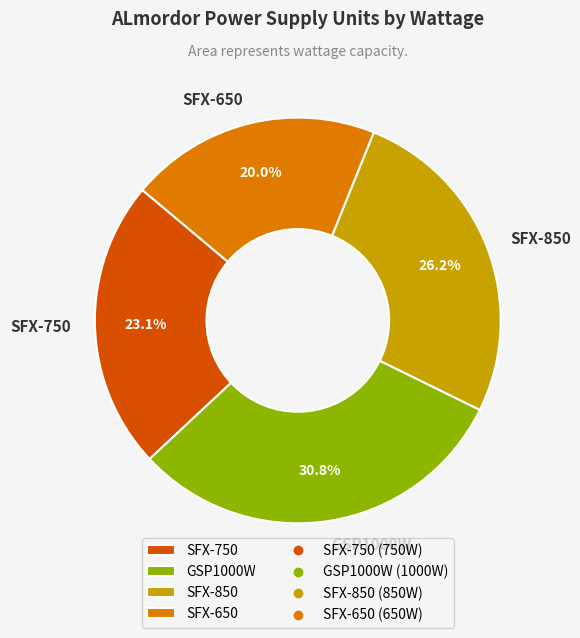

To the nearest percent, what portion does GSP1000W represent?

31%